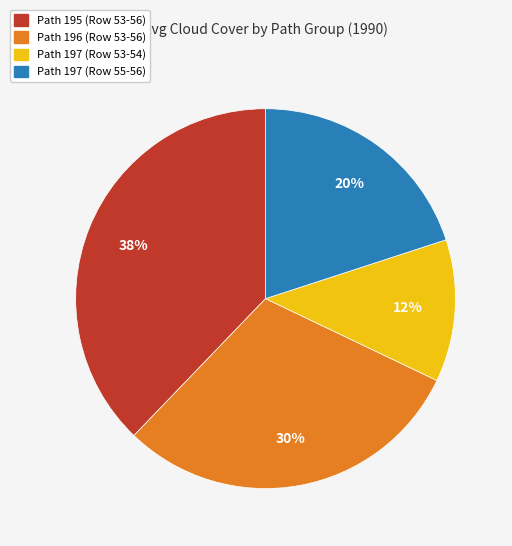

What percentage is the Path 196 (Row 53-56) slice, to the nearest percent?

30%